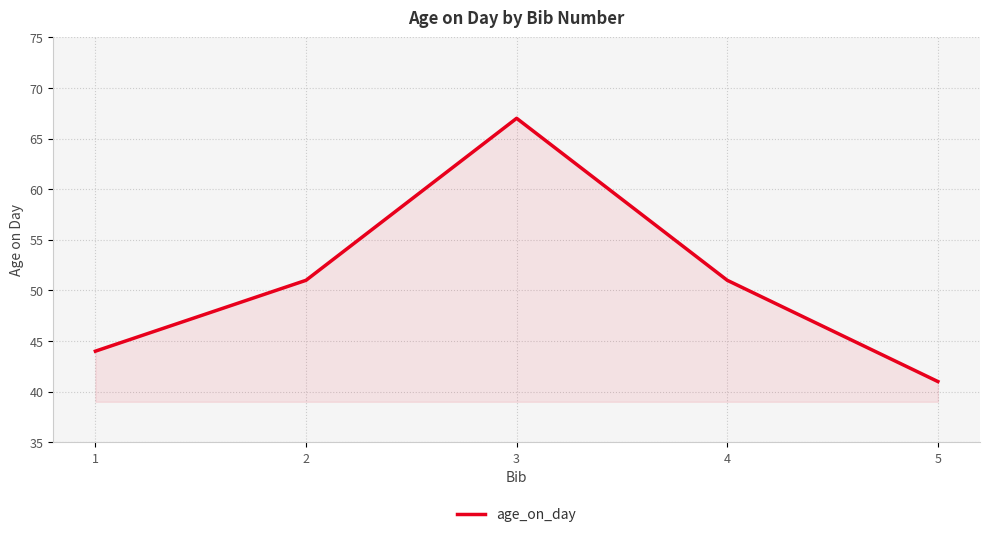

Where is the first local maximum?

3